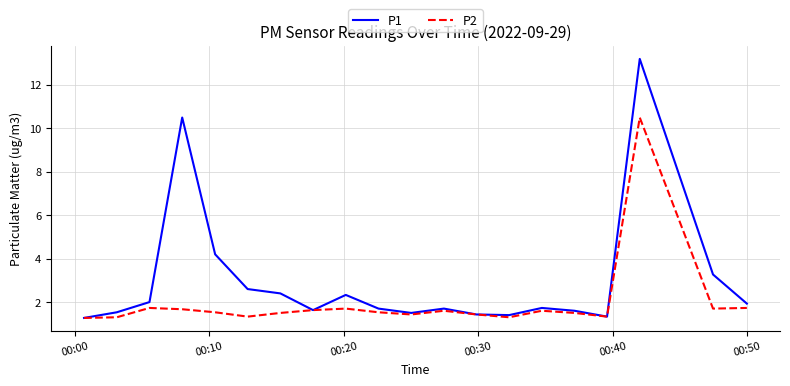

List the series in order of their peak value, lowest first.

P2, P1